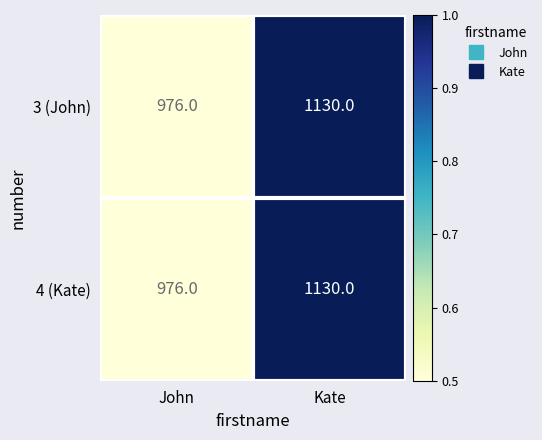

Reading right to left, transcribe all the data shown in this chart.

3 (John): Kate=1130	John=976
4 (Kate): Kate=1130	John=976